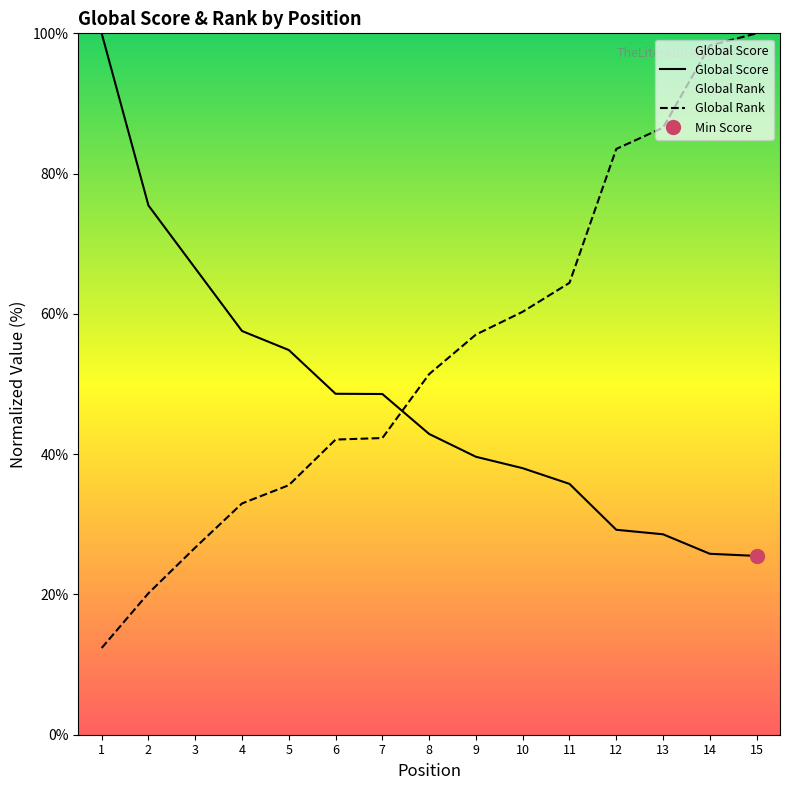

How many data points in Global Rank are less than 51?

7